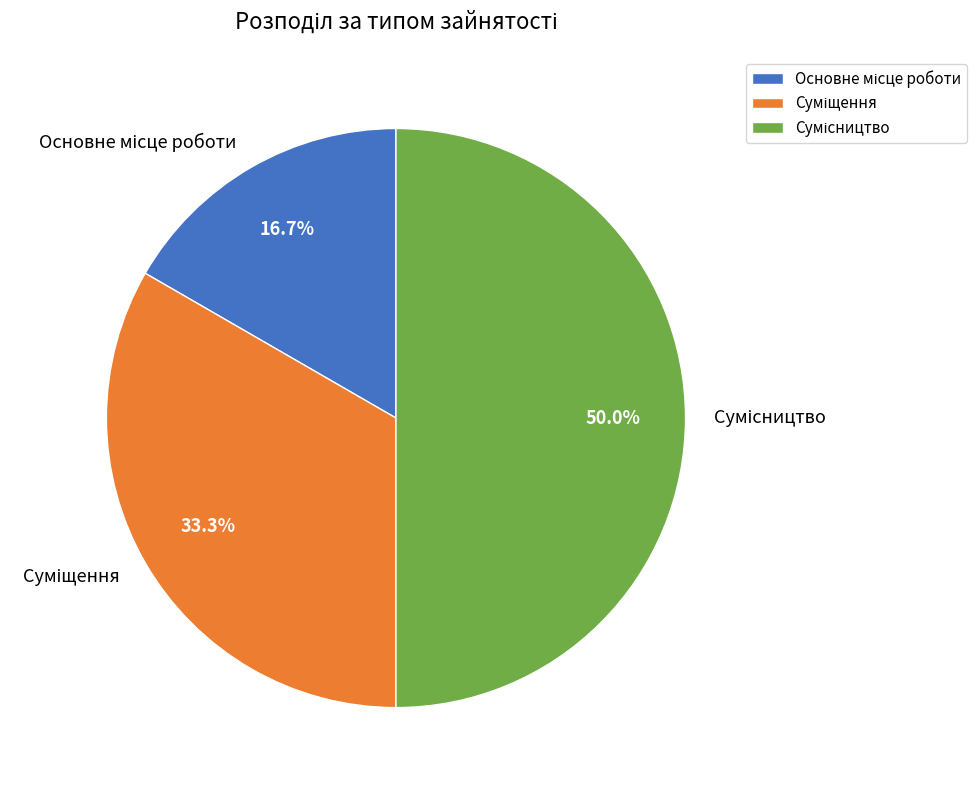

The Основне місце роботи slice represents 24% of the pie. True or false?

False